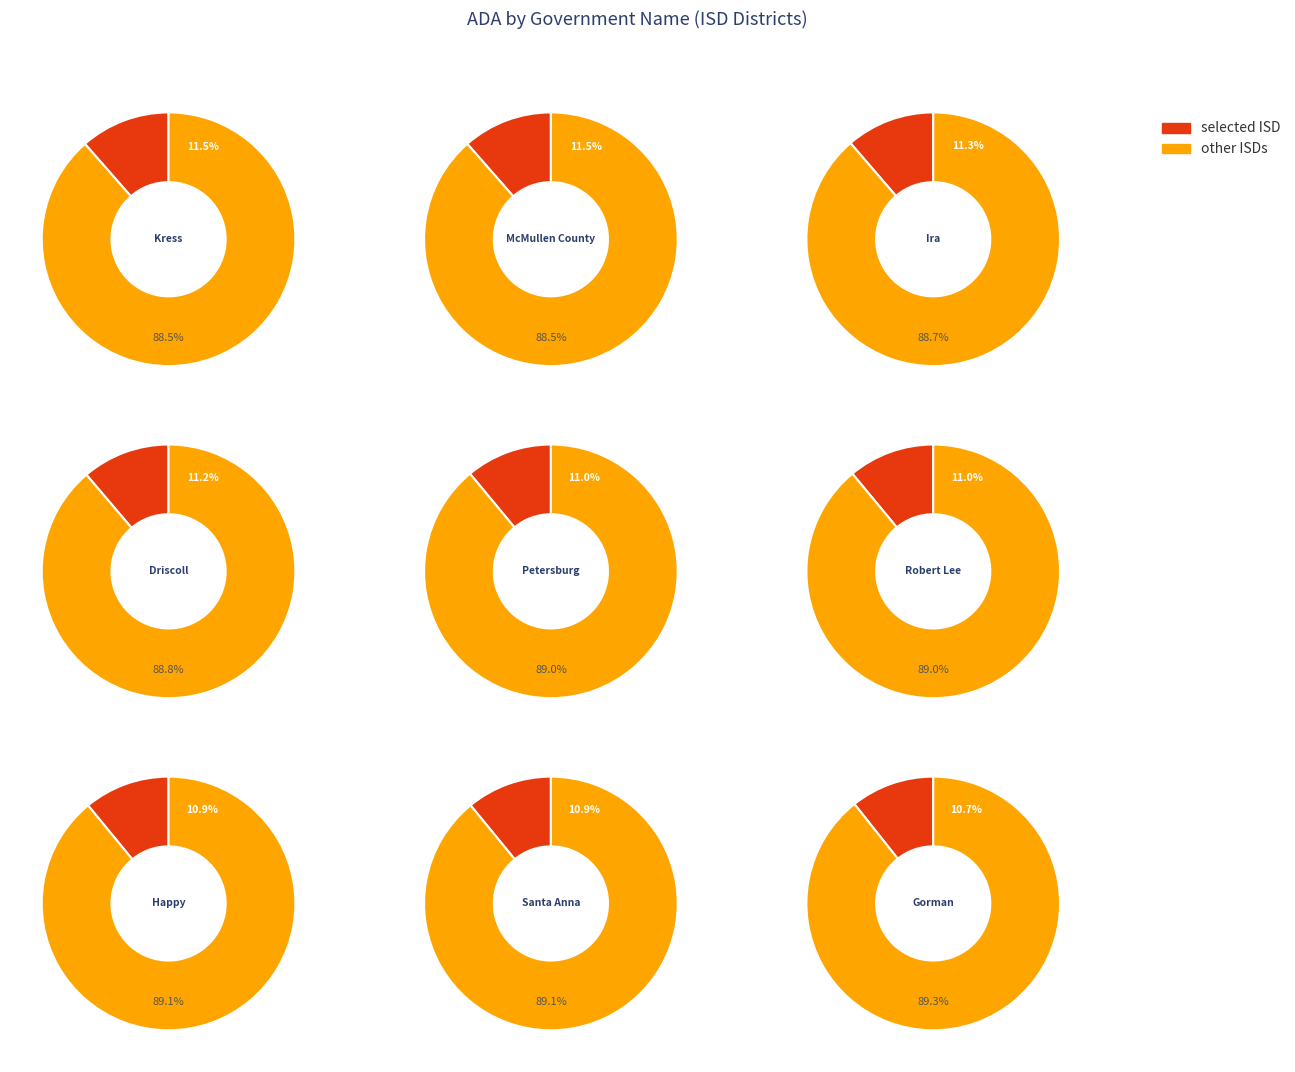

True or false: Petersburg ISD accounts for 2% of the total.

False